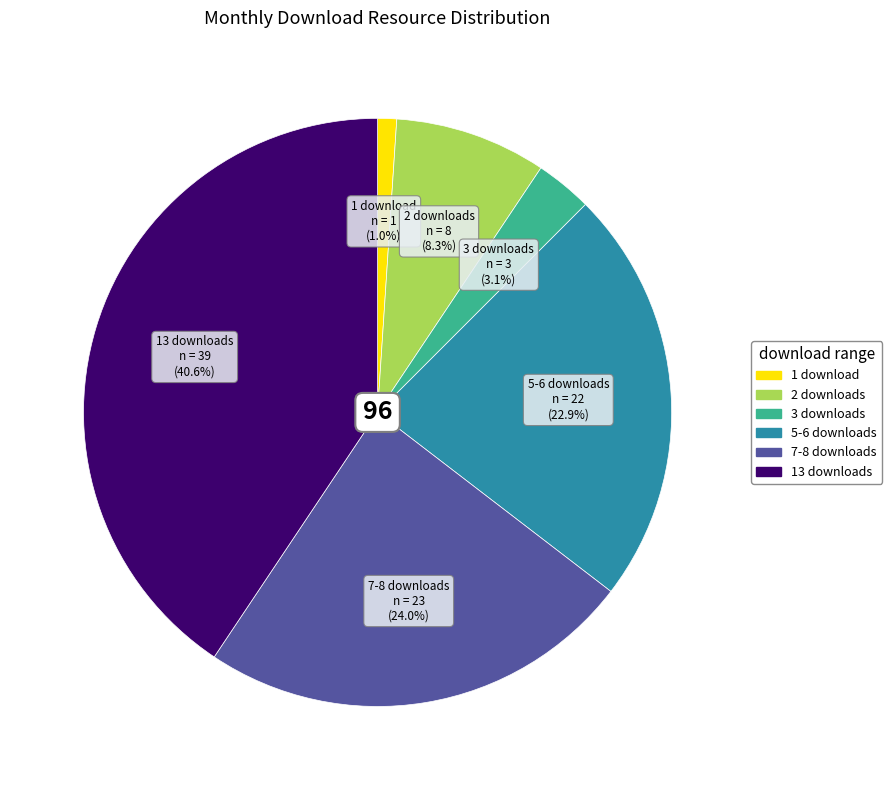

How many segments does this pie chart have?

6